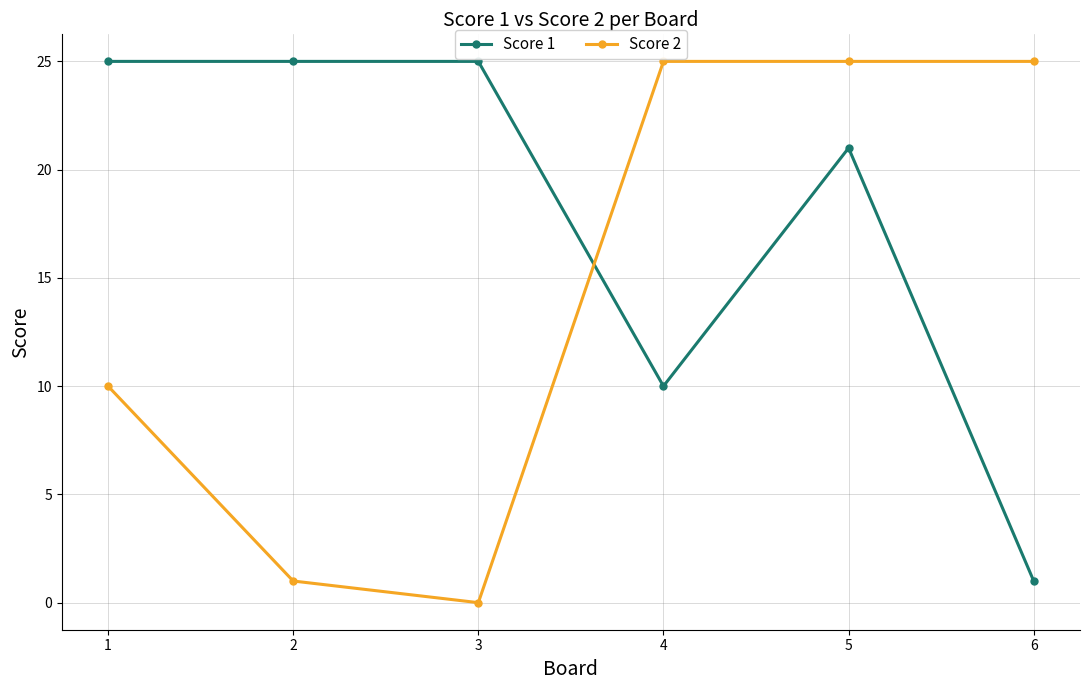

The Score 2 series shows 10 at 1. True or false?

True